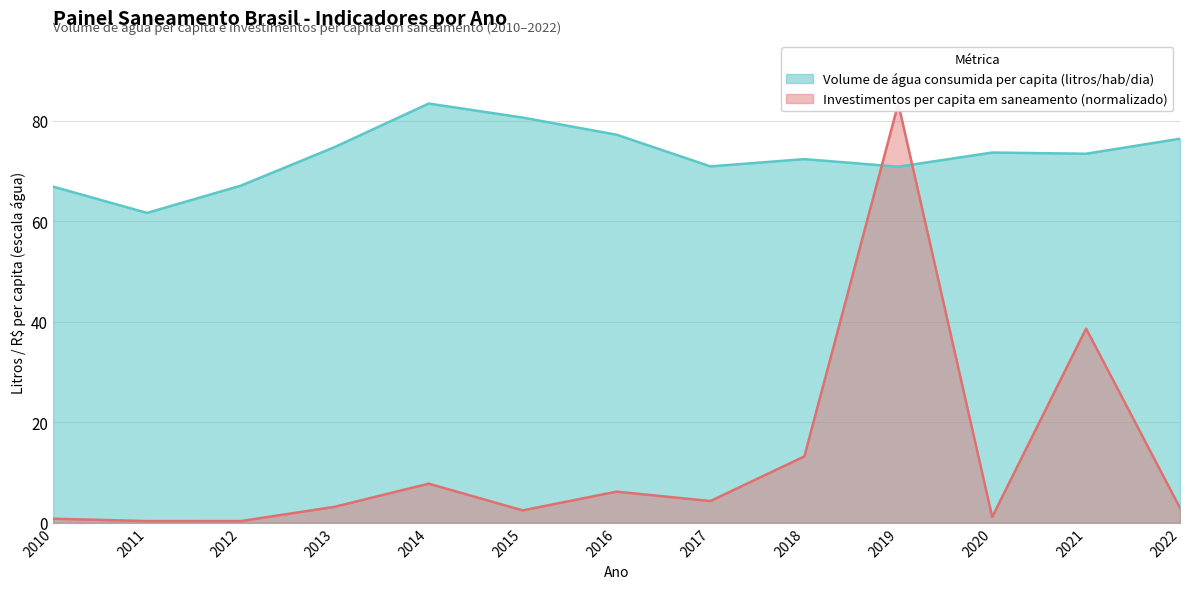

Is the value of Investimentos per capita em saneamento at 2010 greater than the value of Volume de água consumida per capita (litros/hab/dia) at 2010?

No